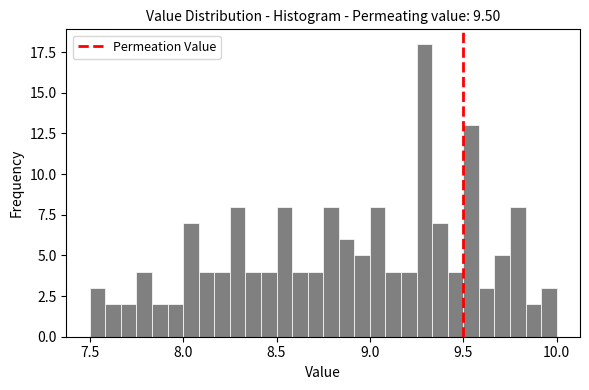

Around what value on the x-axis is the tallest bar? Give the approximate position of its centre, as read against the axis.

9.30